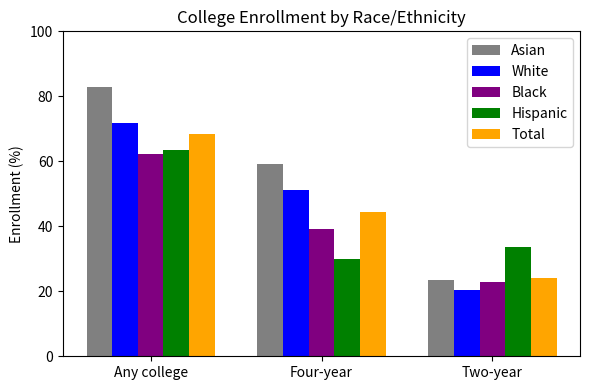

Rank the series by their maximum value, from highest to lowest.

Asian, White, Total, Hispanic, Black